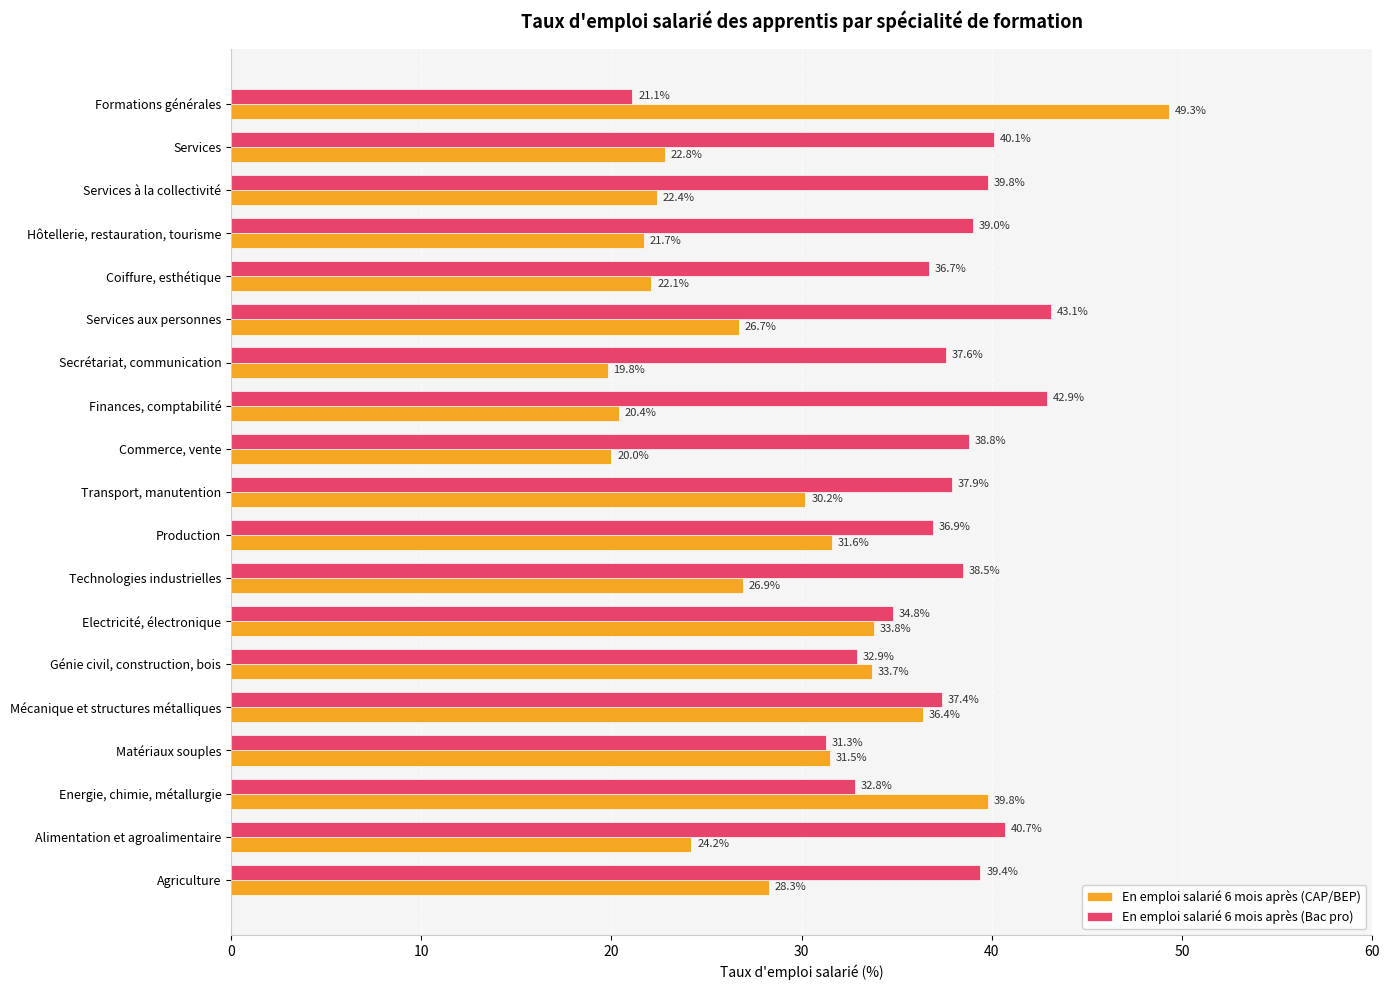

Is it true that En emploi salarié 6 mois après (CAP/BEP) equals 9.2 at Génie civil, construction, bois?

False